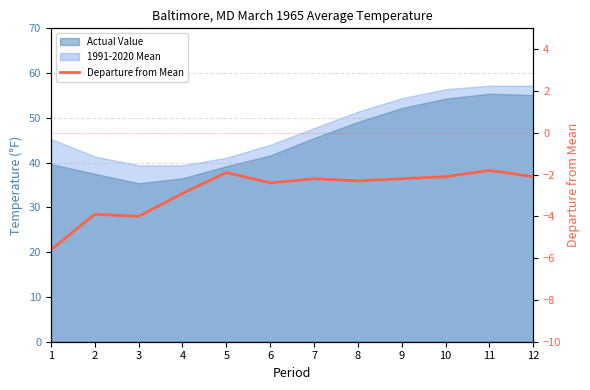

What is the sum of all values?

-33.4